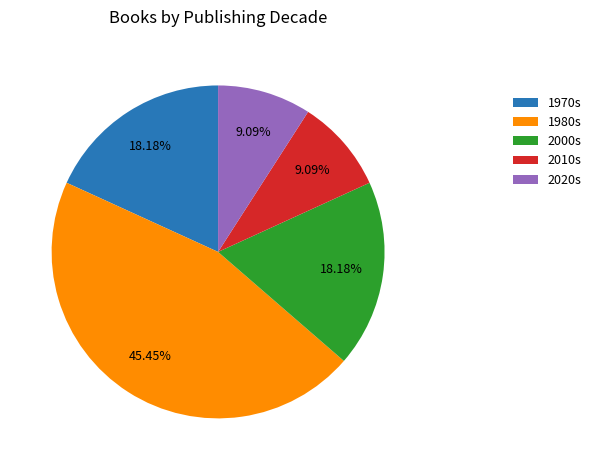

Count the number of slices in the pie.

5